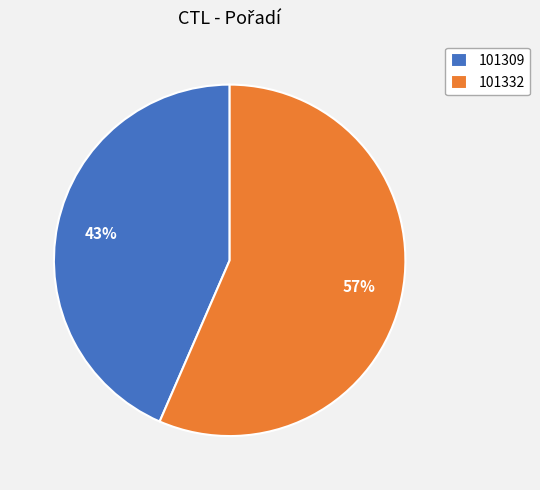

To the nearest percent, what is the combined percentage of 101332 and 101309?

100%